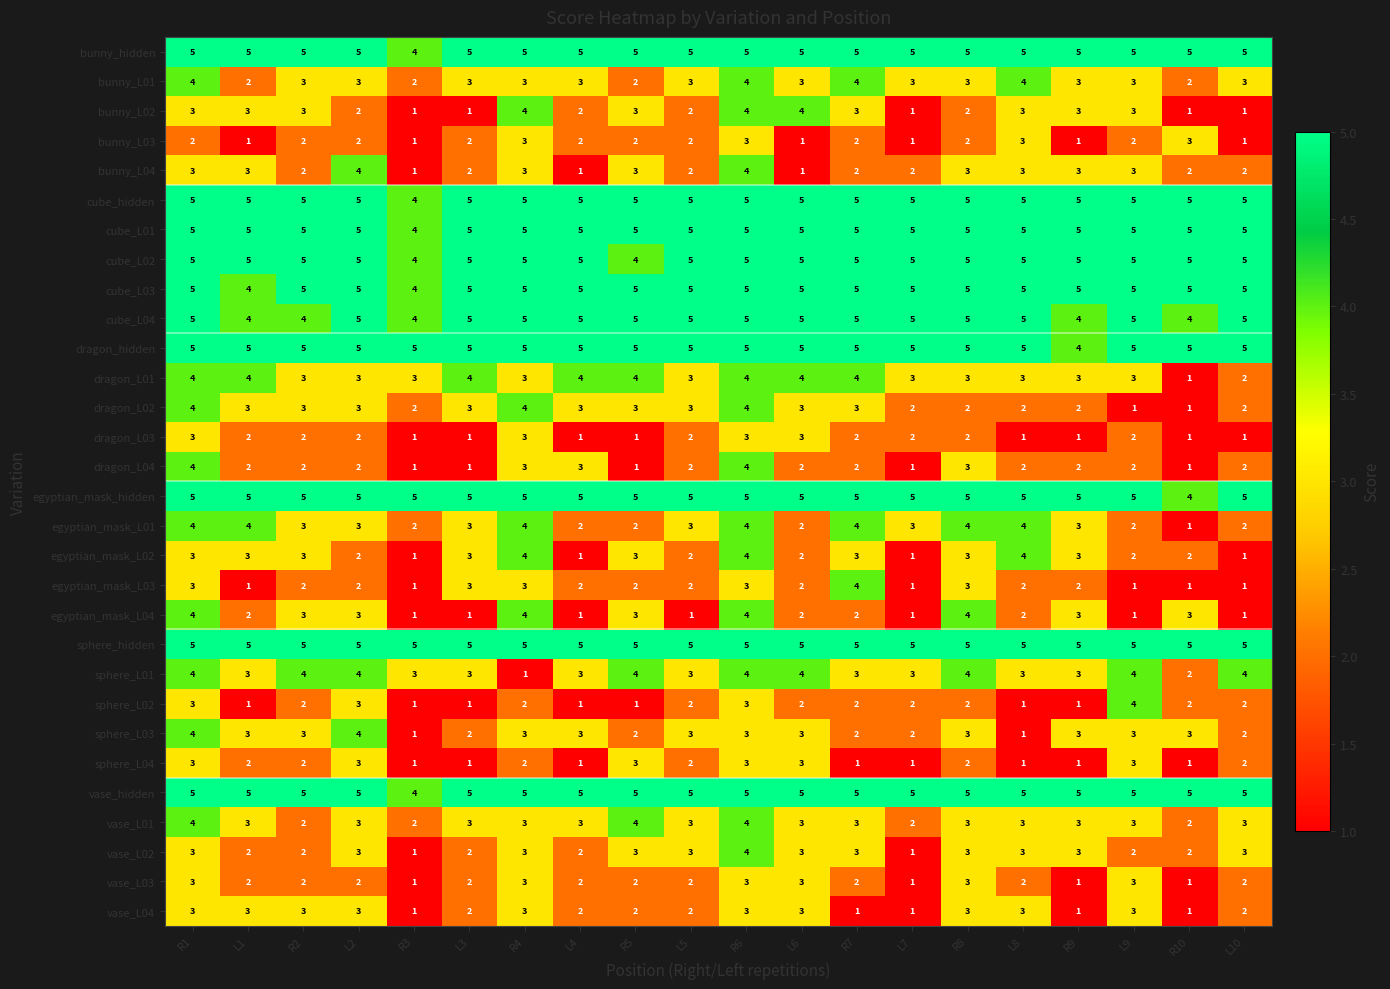

What is the average value of the dragon_hidden series?

5